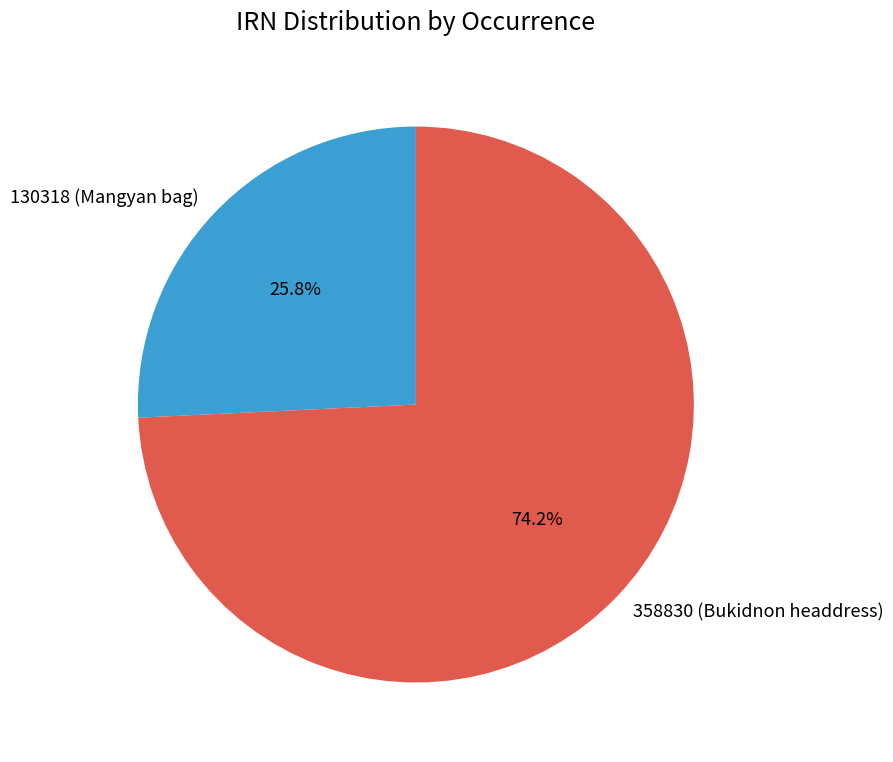

Which category accounts for the majority?

358830 (Bukidnon headdress)